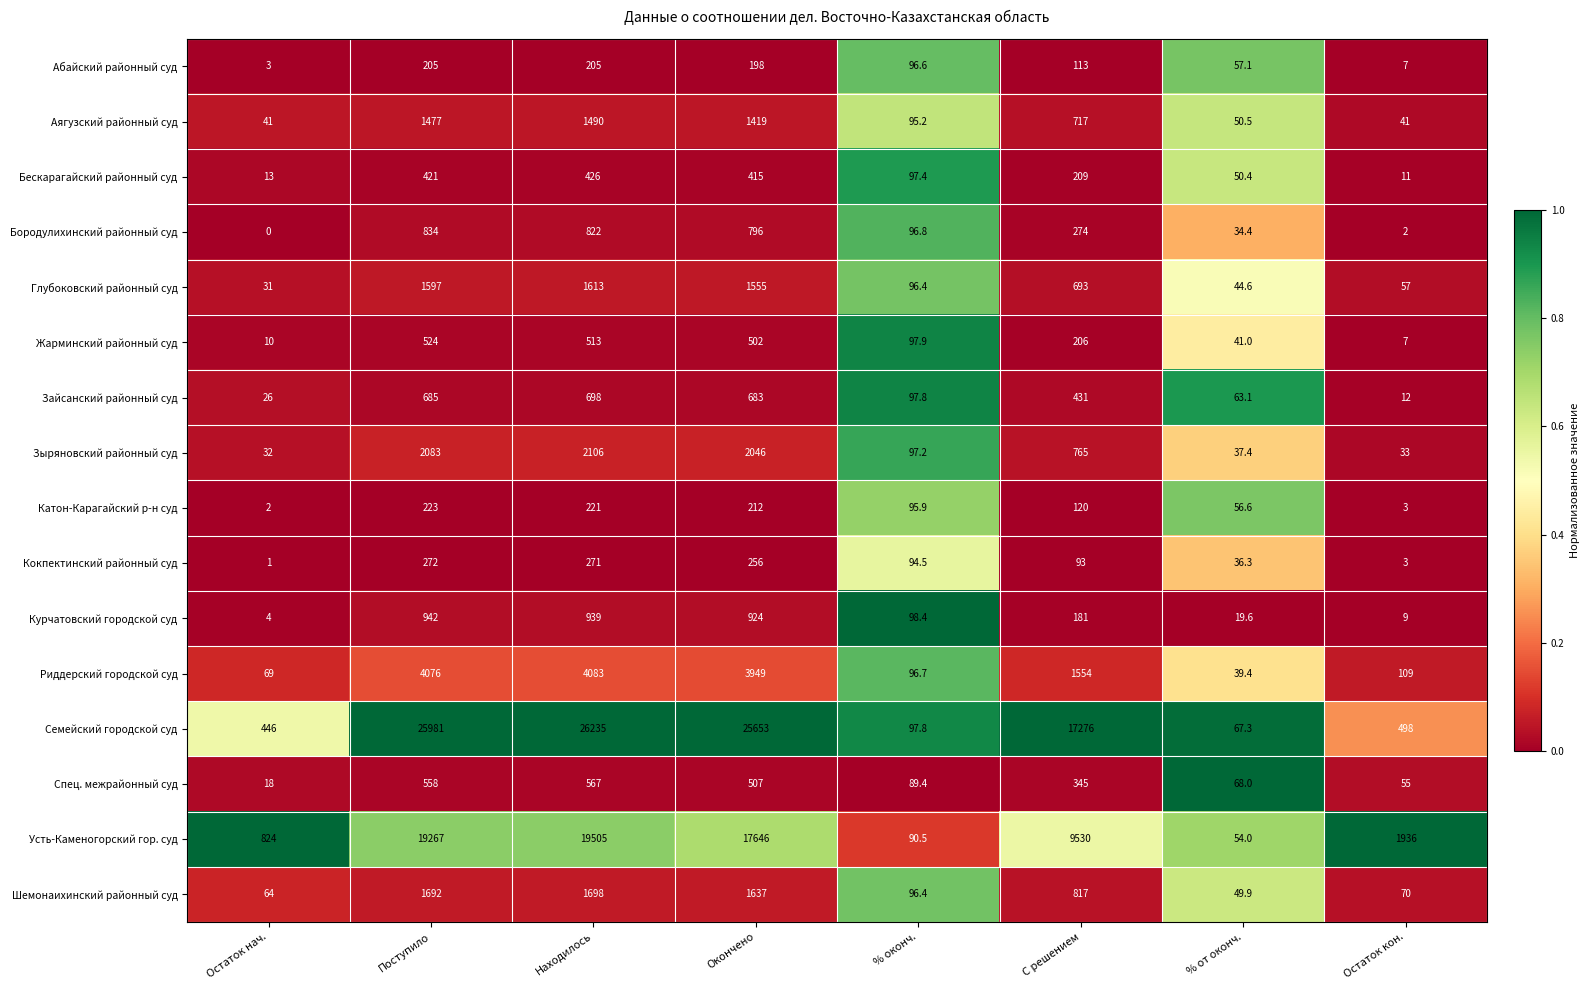

The value of Семейский городской суд at Остаток нач. is 296.3. True or false?

False